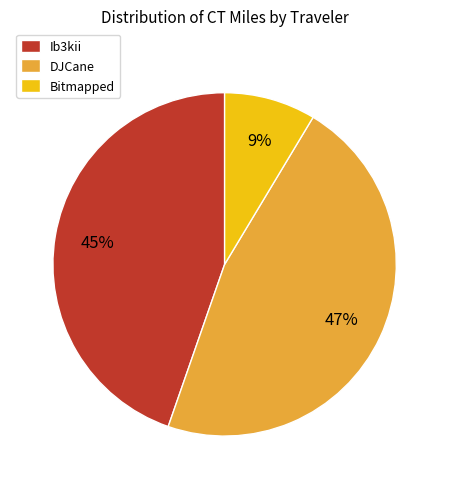

Count the number of slices in the pie.

3